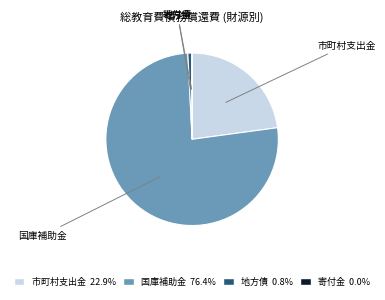

Is there any slice that represents more than half of the pie?

Yes